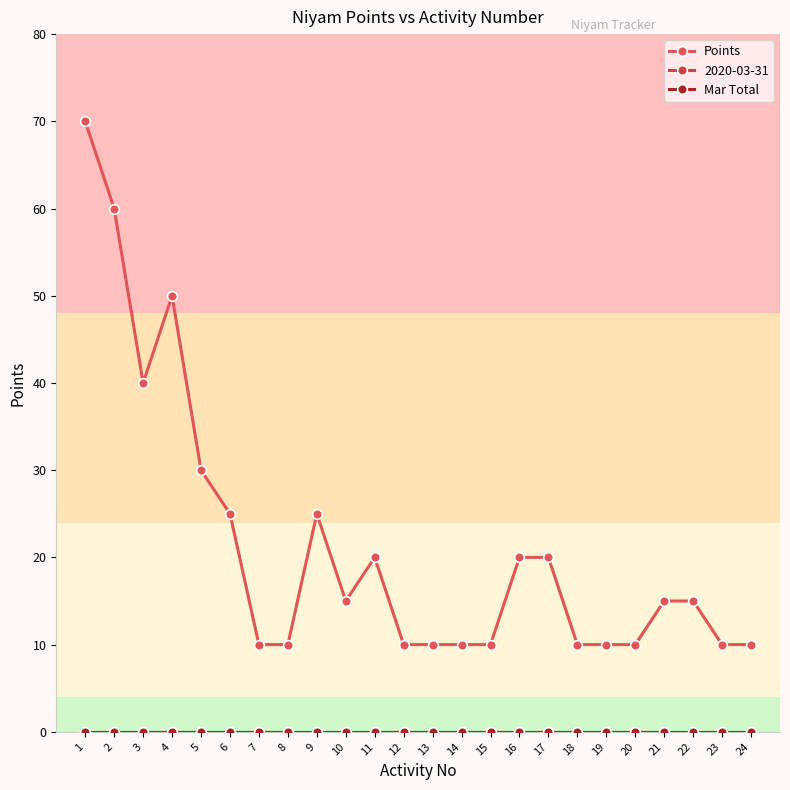

Is it true that Points equals 3 at 13?

False